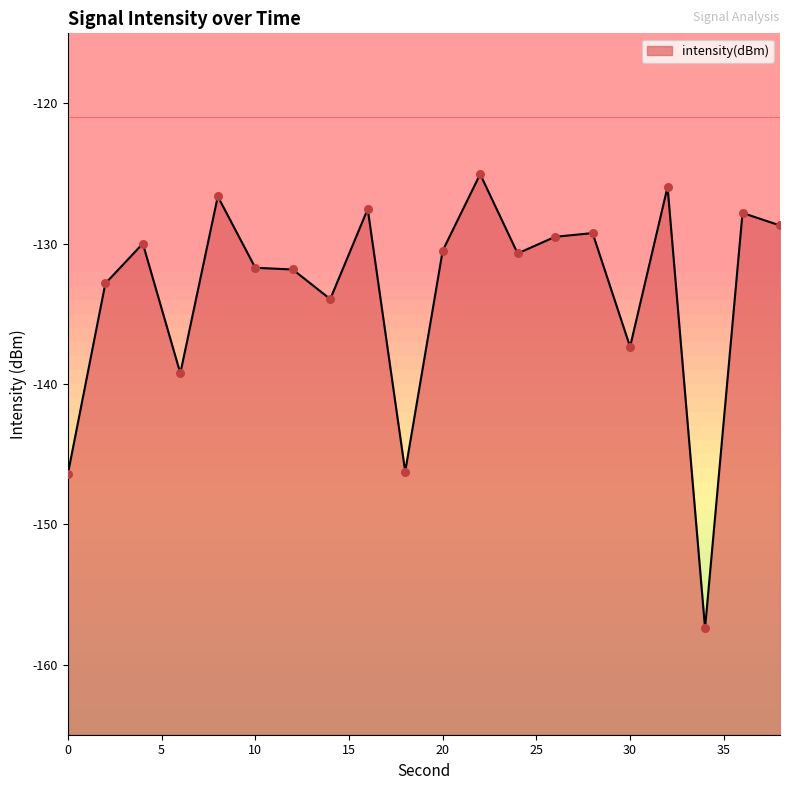

What is the change in value from 18 to 22?

+21.2